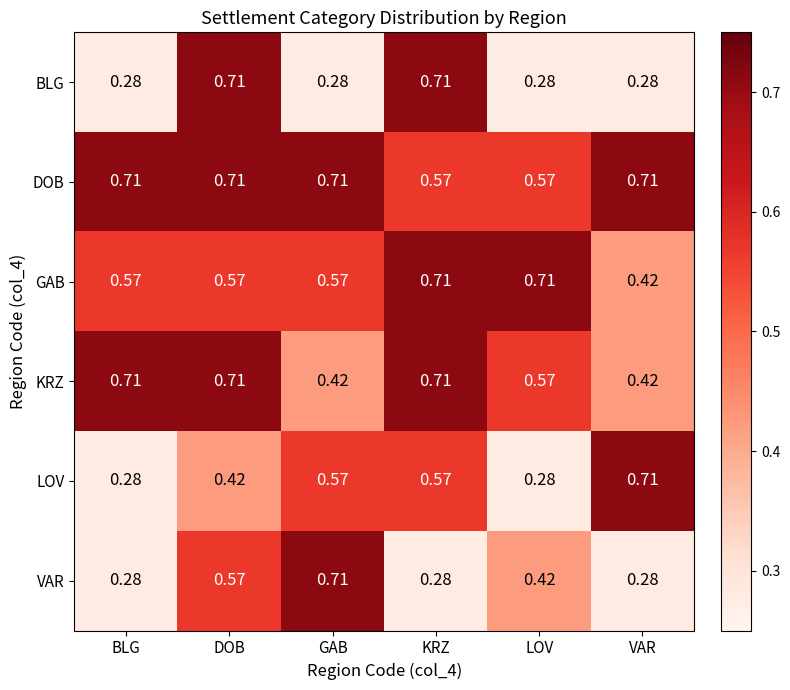

Between DOB and GAB, which series saw the biggest shift?

BLG